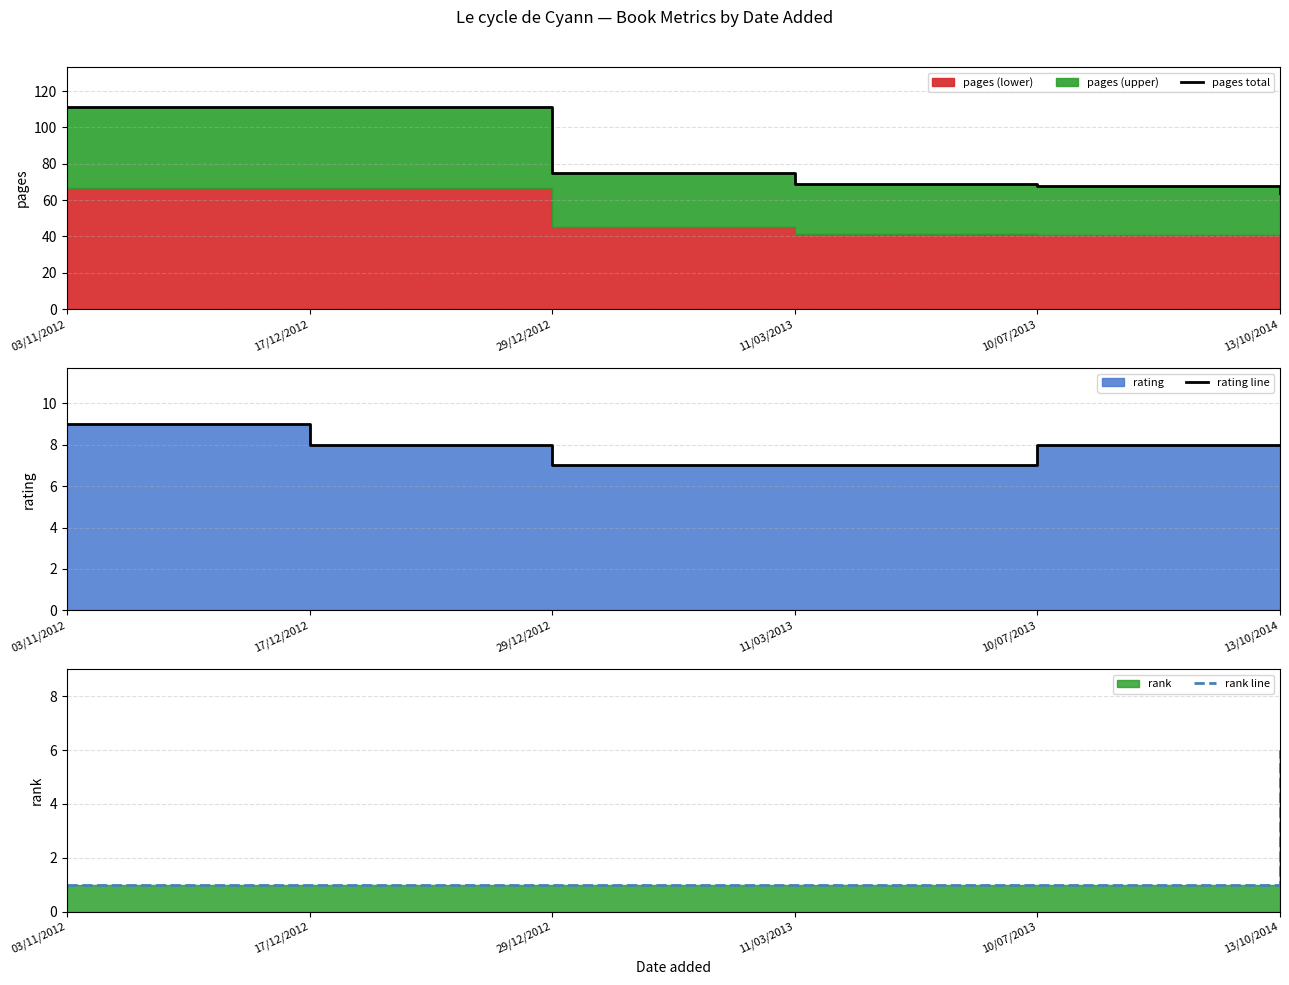

True or false: pages total and rank line intersect in this chart.

False